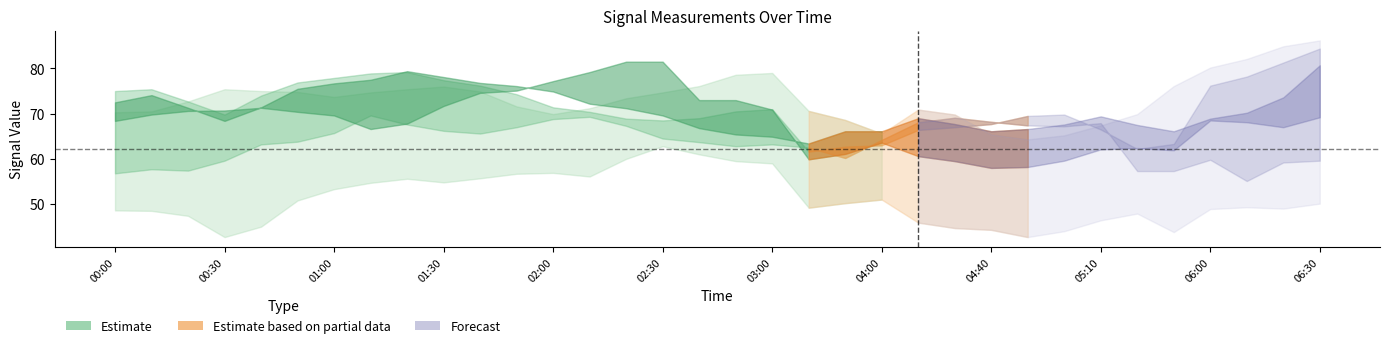

What is the total value across all series at 2012/01/14 06:20?

415.0